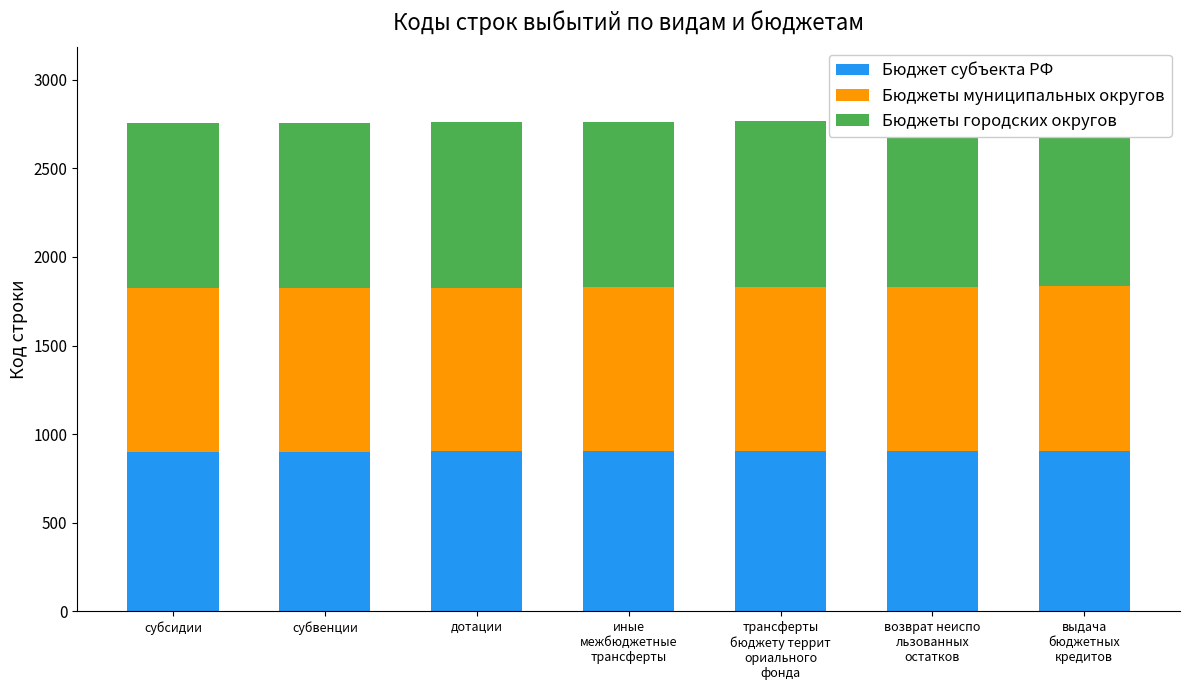

Rank the series by their average value, from lowest to highest.

Бюджет субъекта РФ, Бюджеты муниципальных округов, Бюджеты городских округов